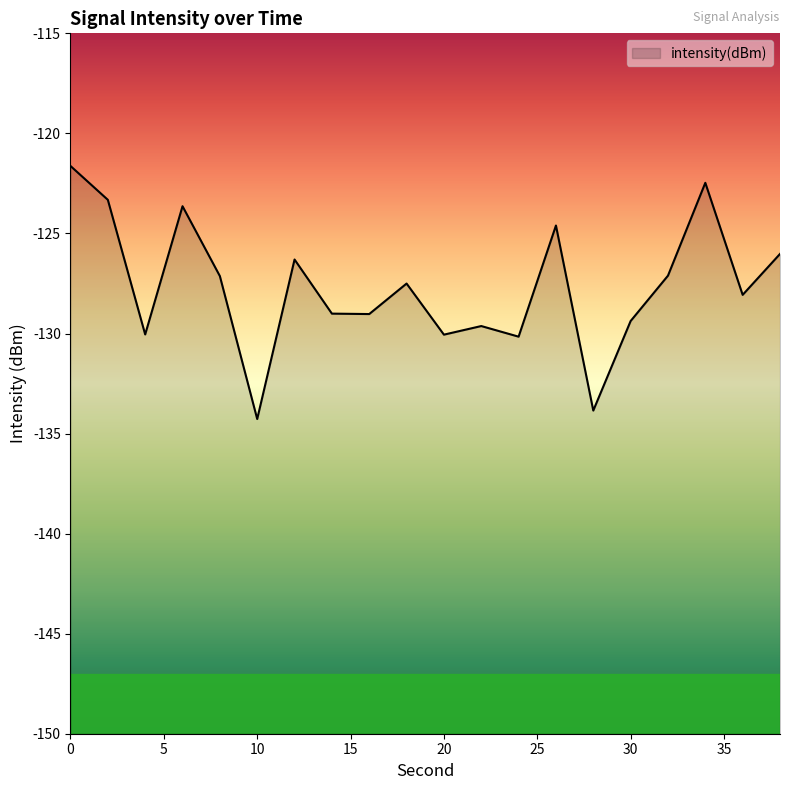

List the labels in order of value, smallest first.

10, 28, 24, 20, 4, 22, 30, 16, 14, 36, 18, 8, 32, 12, 38, 26, 6, 2, 34, 0